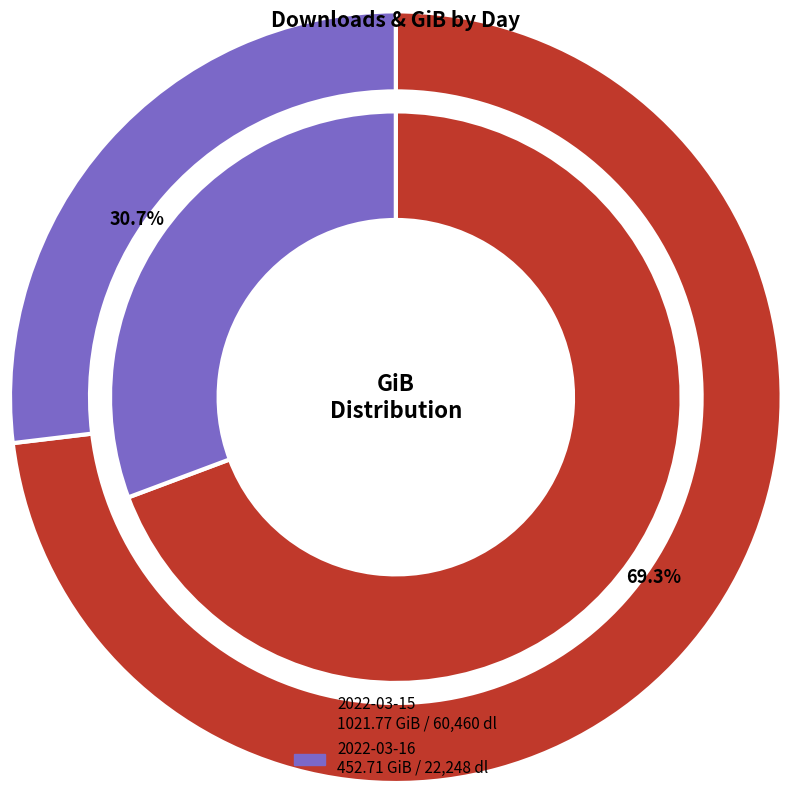

What is the smallest slice in the pie chart?

2022-03-16